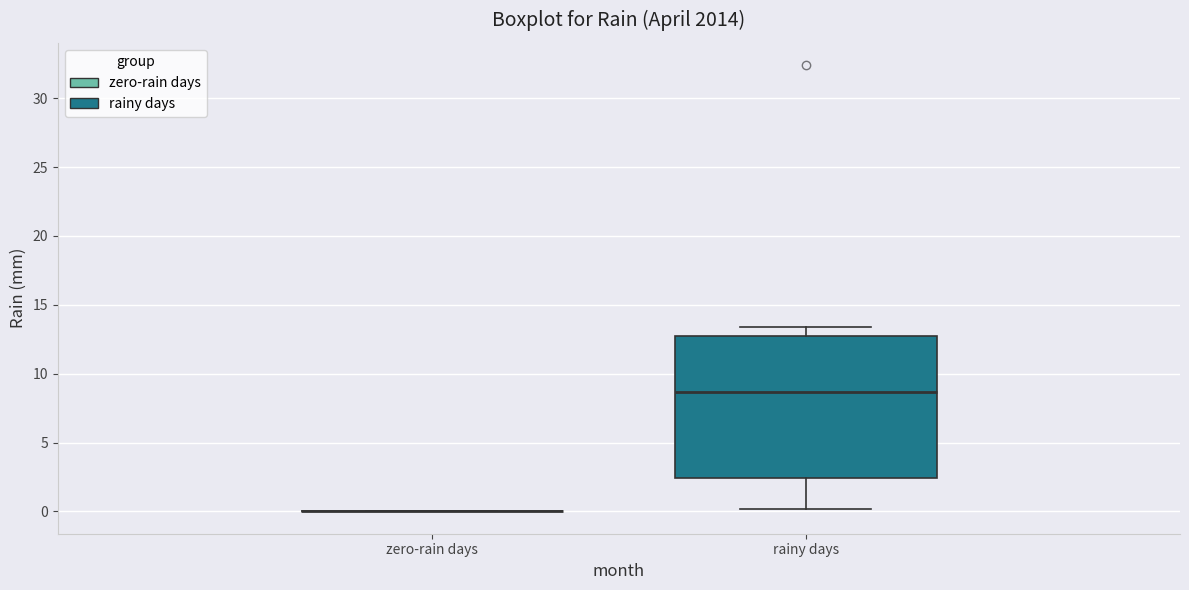

Which box is the tallest, from its lower edge to its upper edge?

rainy days